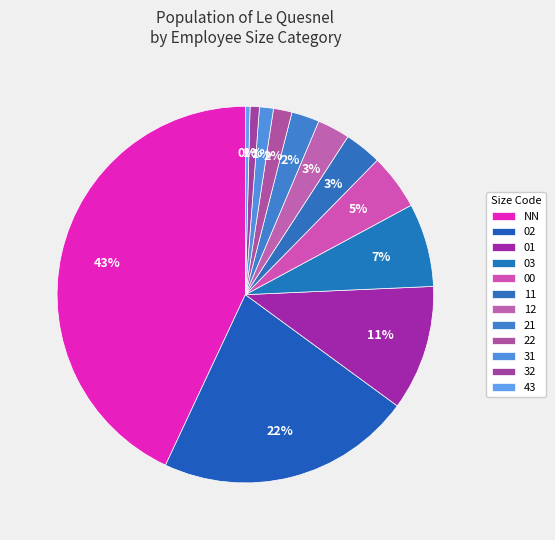

Count the number of slices in the pie.

12